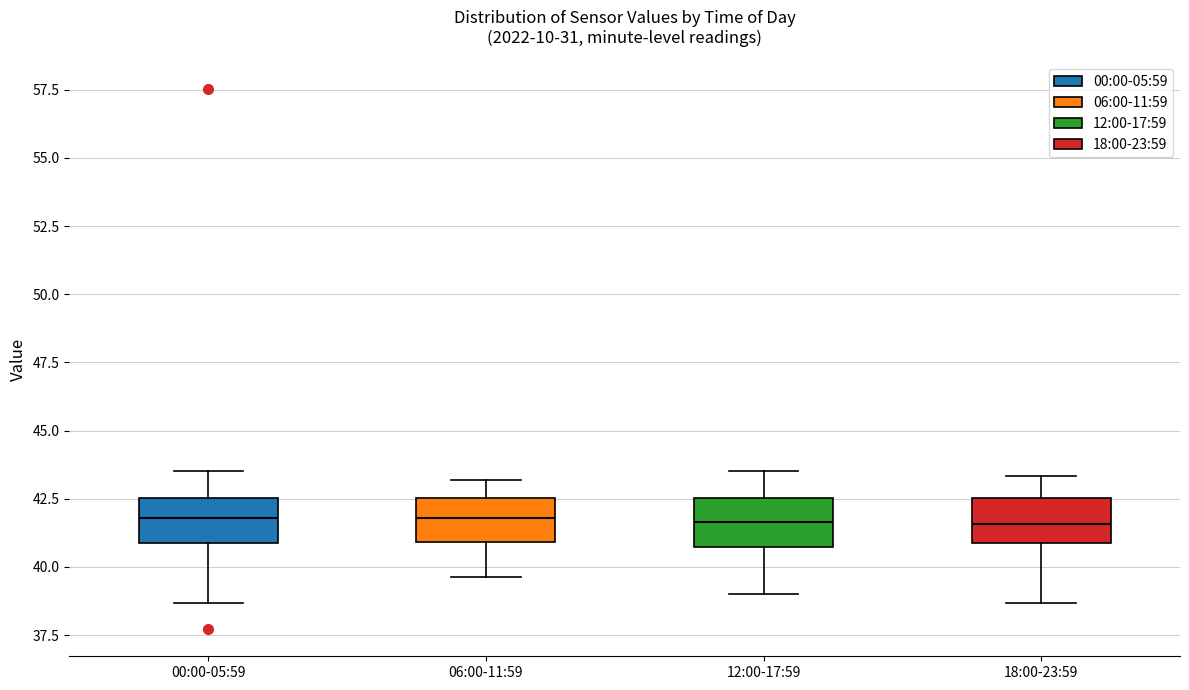

Reading left to right, transcribe this box plot: for each box, give where its median line is, the range the box spans, and where its two whiskers end, as read against the y-axis. The values are not printed on the chart, so give them approximately, as read against the axis.

00:00-05:59: median 42.0, box 41.0 to 42.5, whiskers 38.5 to 43.5
06:00-11:59: median 42.0, box 41.0 to 42.5, whiskers 39.5 to 43.0
12:00-17:59: median 41.5, box 40.5 to 42.5, whiskers 39.0 to 43.5
18:00-23:59: median 41.5, box 41.0 to 42.5, whiskers 38.5 to 43.5